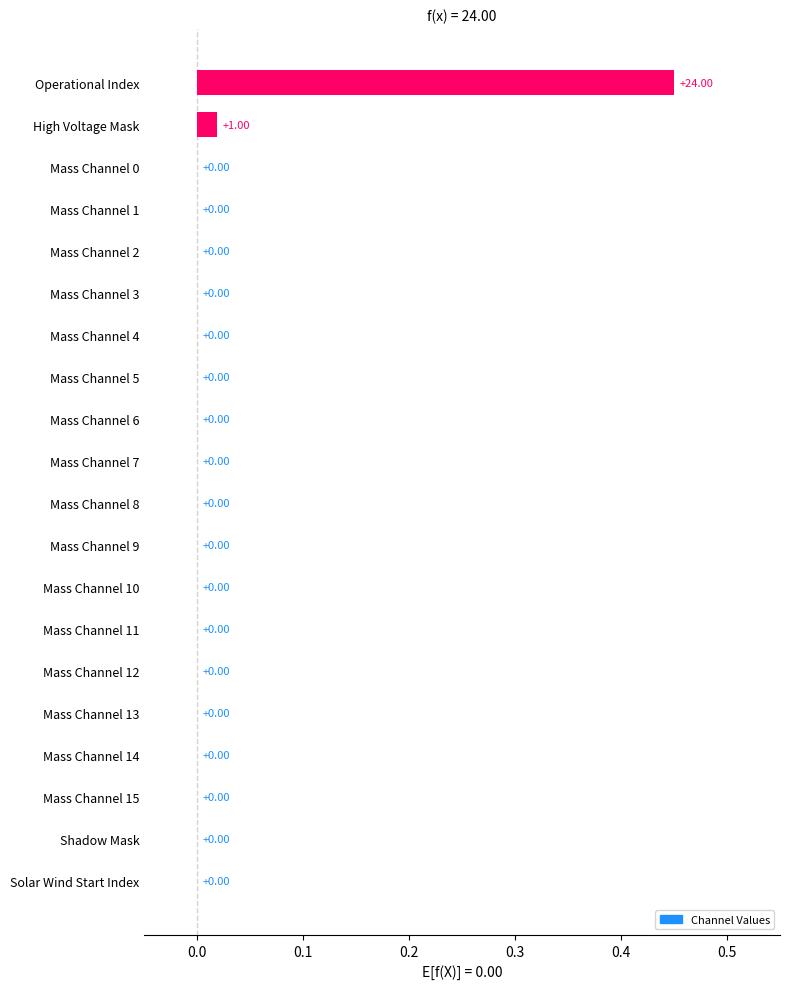

At which category does the chart reach its peak across all series?

Operational Index